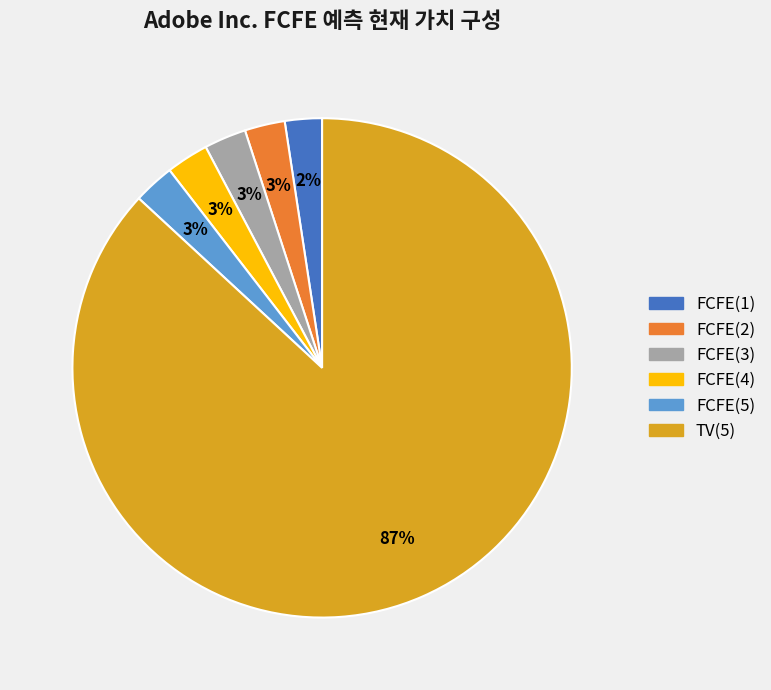

How many slices are in this pie chart?

6